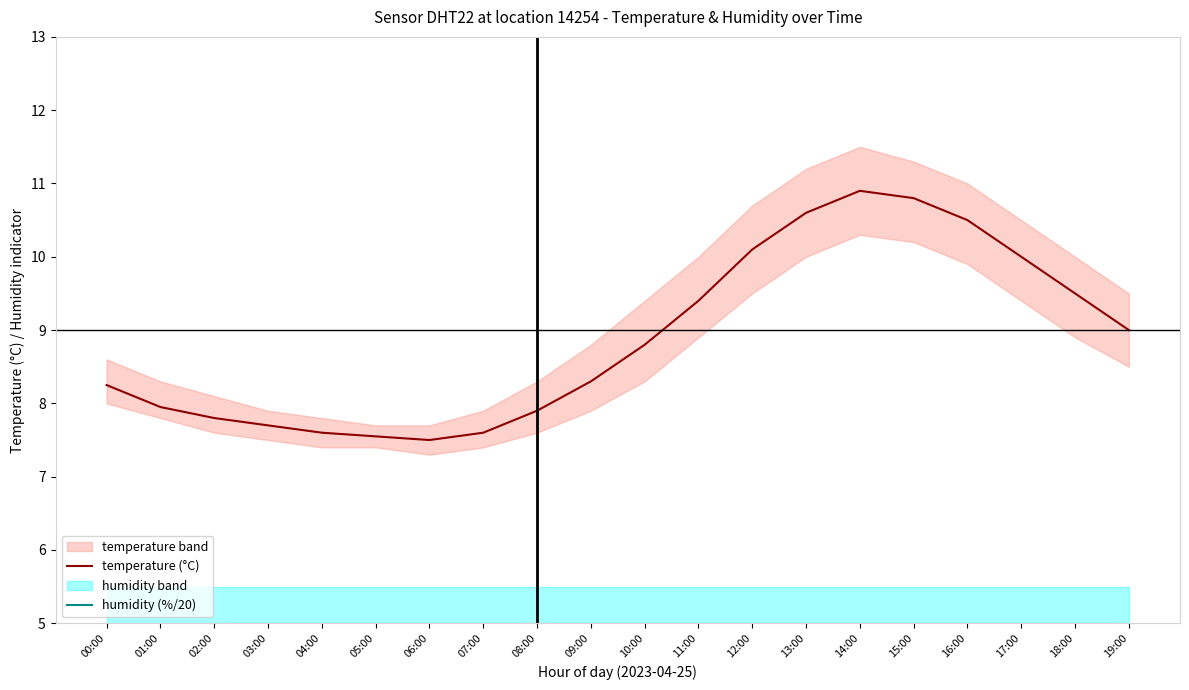

At which category is the sum across all series the highest?

14:00